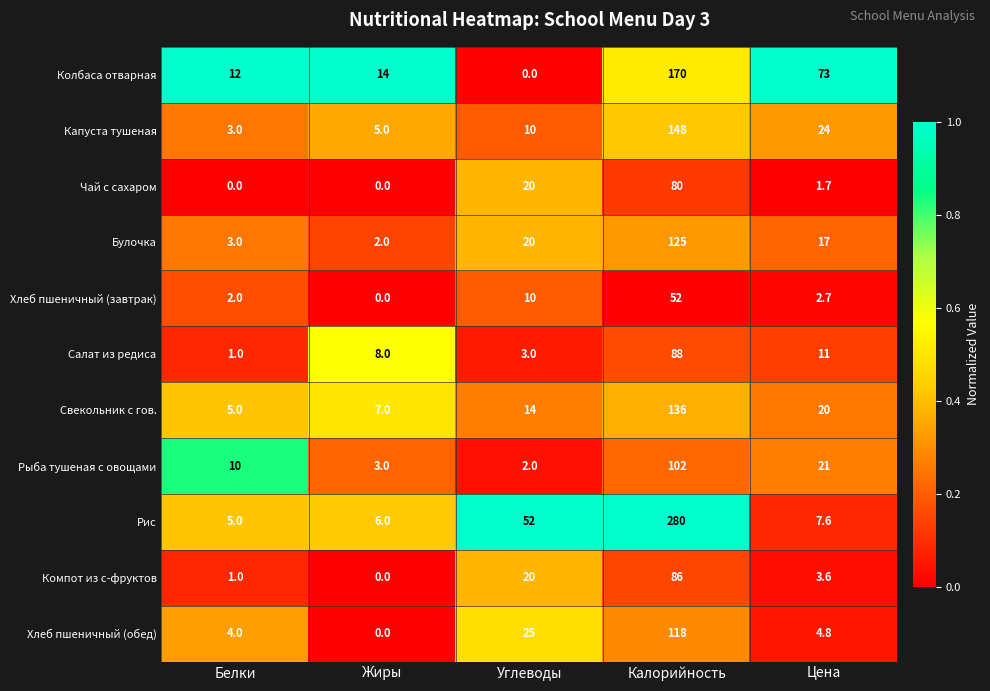

What is the average value of the Хлеб пшеничный (обед) series?

30.4